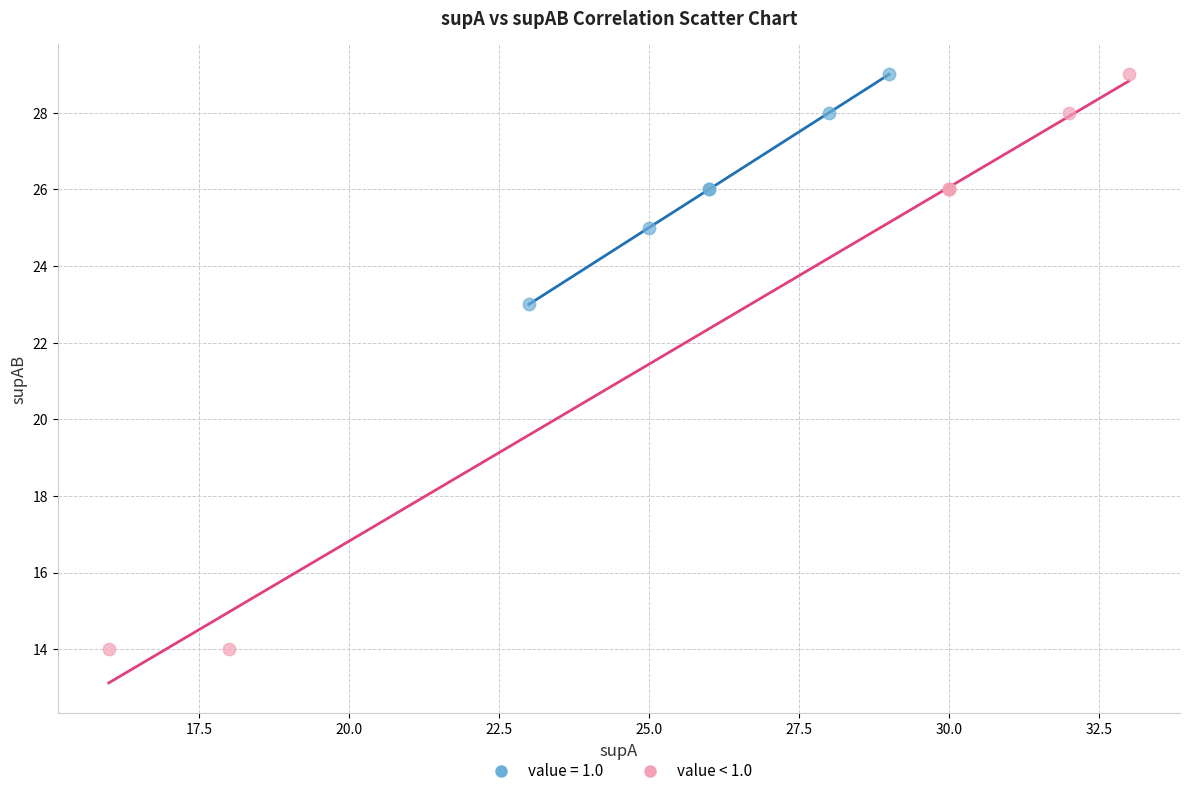

Which series reaches the minimum Y coordinate?

value < 1.0